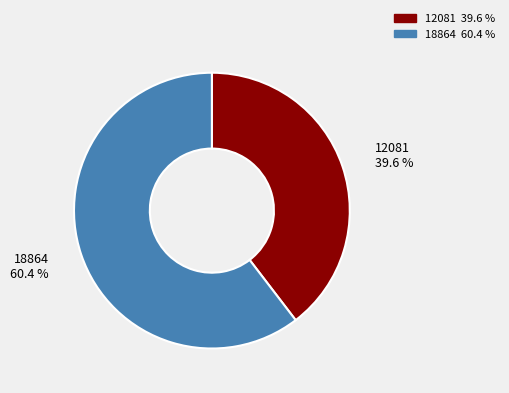

Between 12081 and 18864, which is larger?

18864